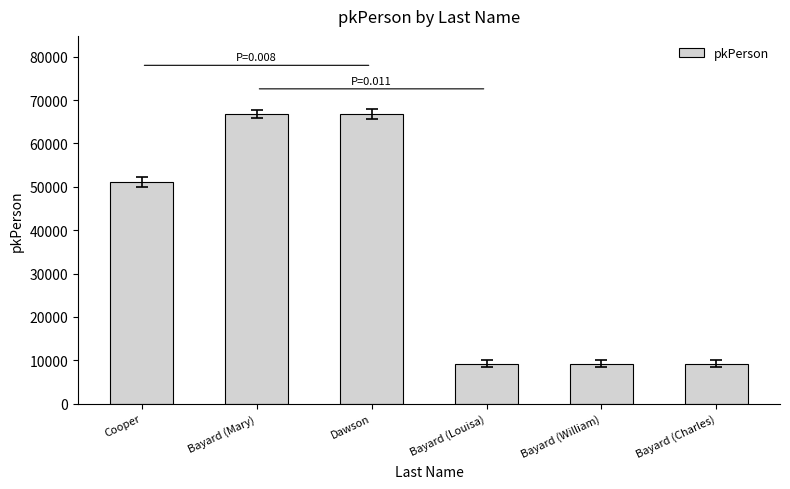

The value at Bayard (Mary) is 95254. True or false?

False